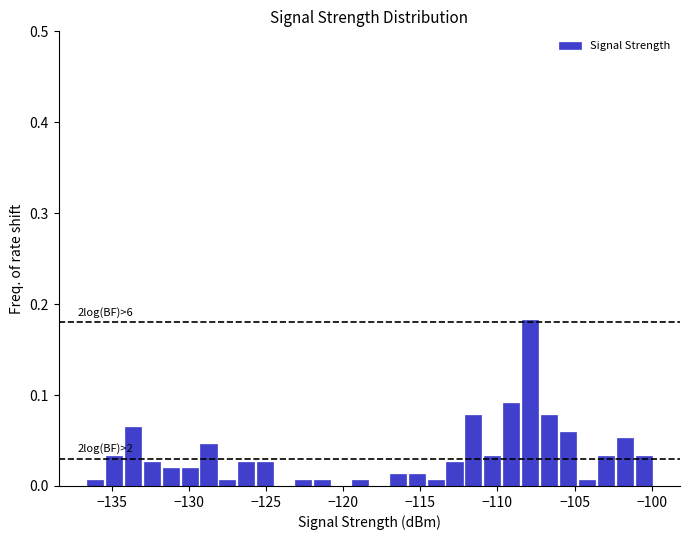

Read against the x-axis, roughly where is the centre of the tallest bar?

-108.0